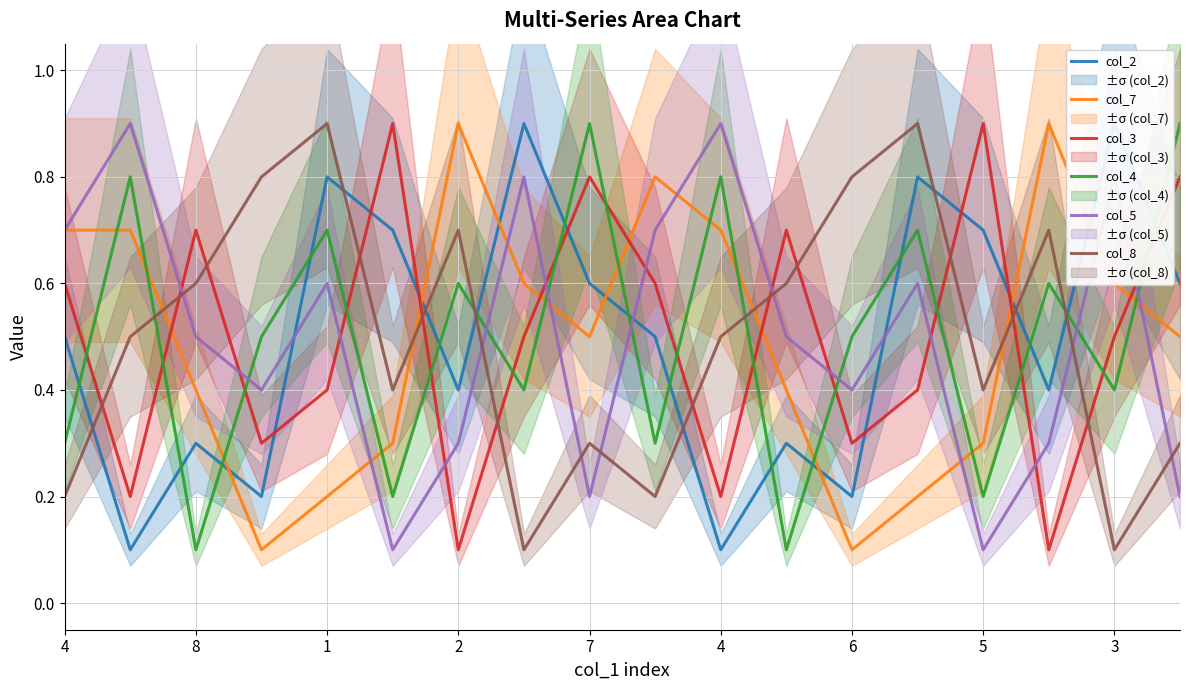

What is the smallest value displayed?

0.1